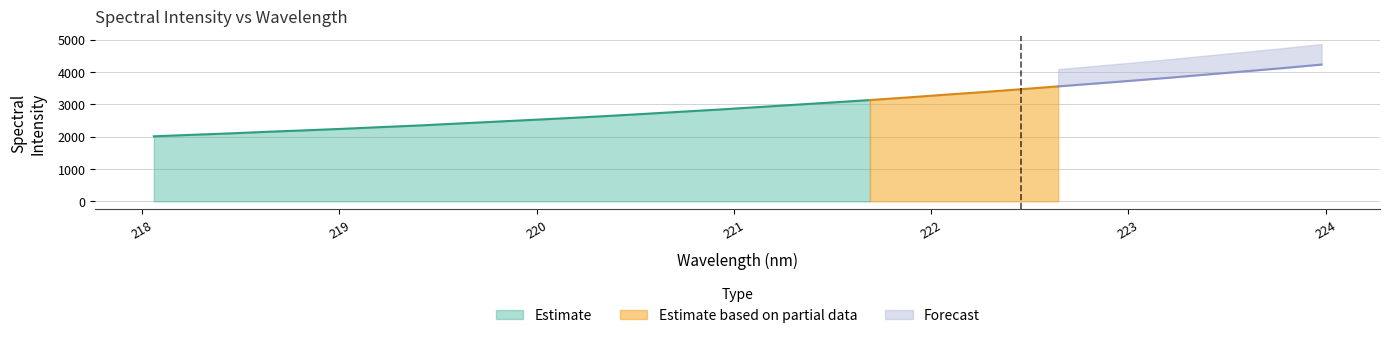

List the labels in order of value, smallest first.

218.0596, 218.2508, 218.442, 218.6332, 218.8244, 219.0156, 219.2067, 219.3979, 219.589, 219.7801, 219.9712, 220.1623, 220.3533, 220.5444, 220.7354, 220.9264, 221.1174, 221.3083, 221.4993, 221.6902, 221.8812, 222.0721, 222.263, 222.4538, 222.6447, 222.8355, 223.0264, 223.2172, 223.408, 223.5987, 223.7895, 223.9802